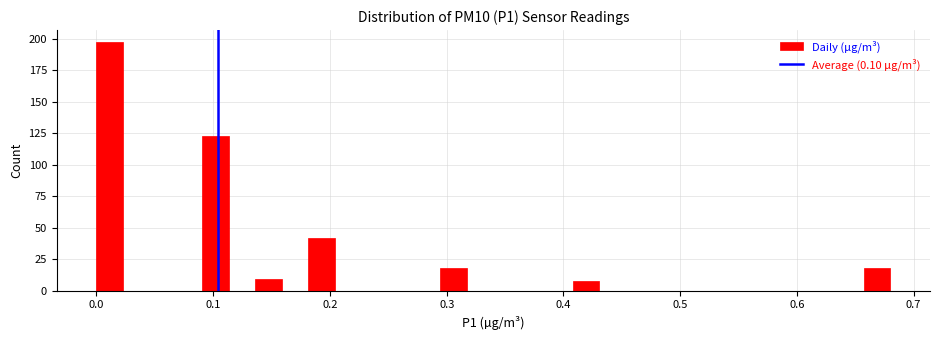

Read against the x-axis, roughly where is the centre of the tallest bar?

0.01